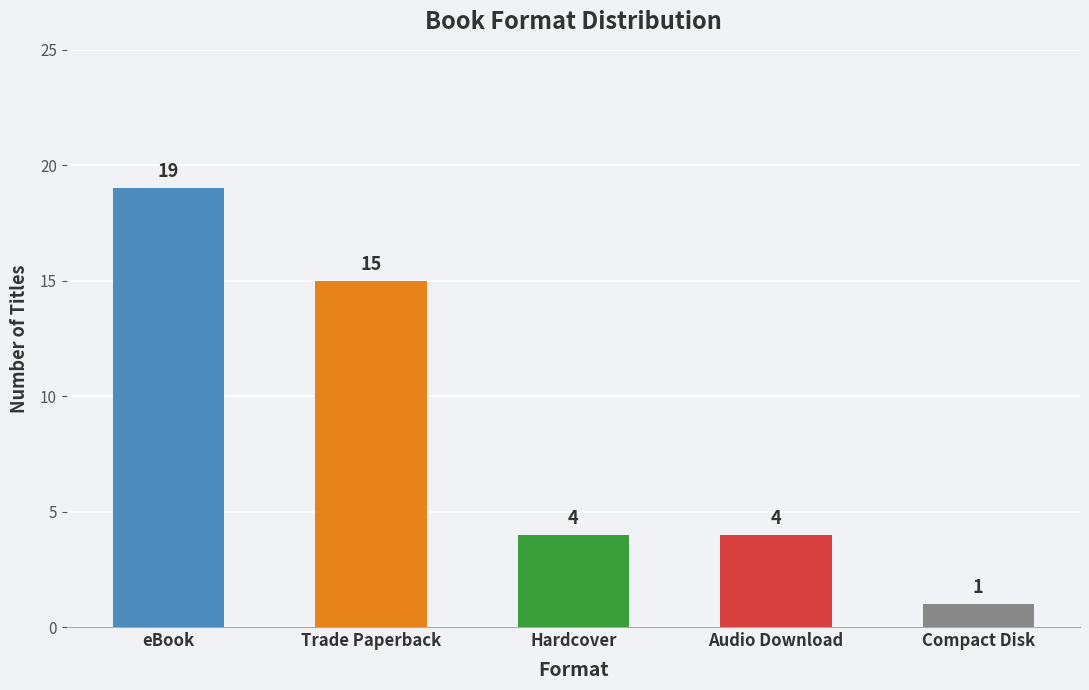

Reading left to right, transcribe all the data shown in this chart.

19	15	4	4	1